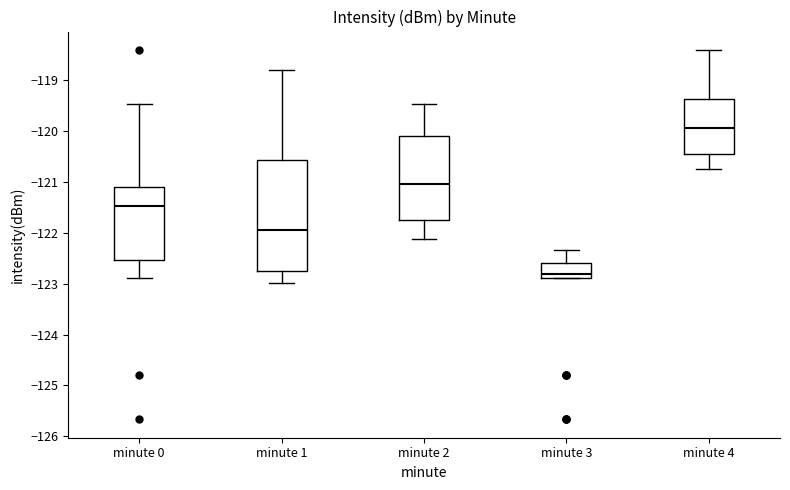

Which box is the tallest, from its lower edge to its upper edge?

minute 1